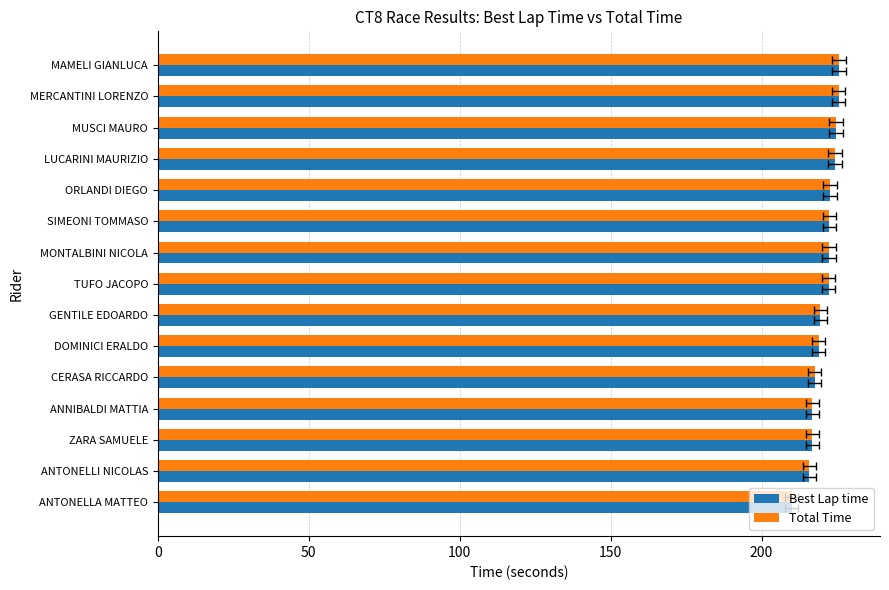

Is it true that Best Lap time equals 289.5 at TUFO JACOPO?

False